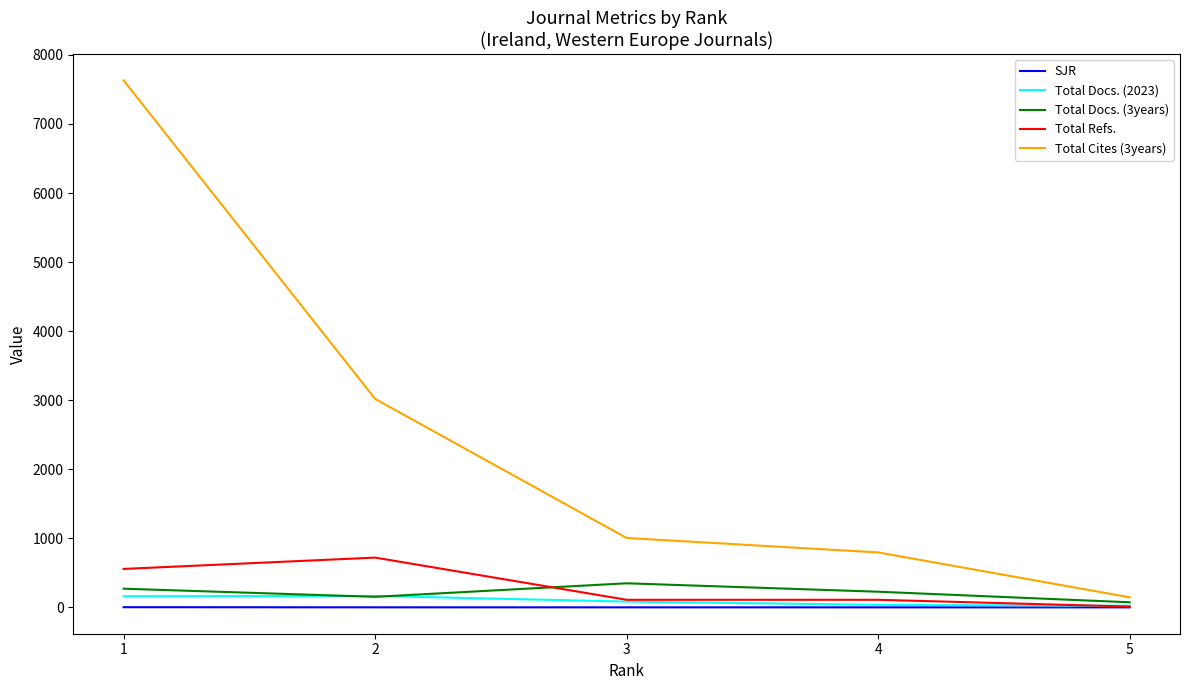

True or false: Total Docs. (2023) has a value of 37.0 at 4.

True